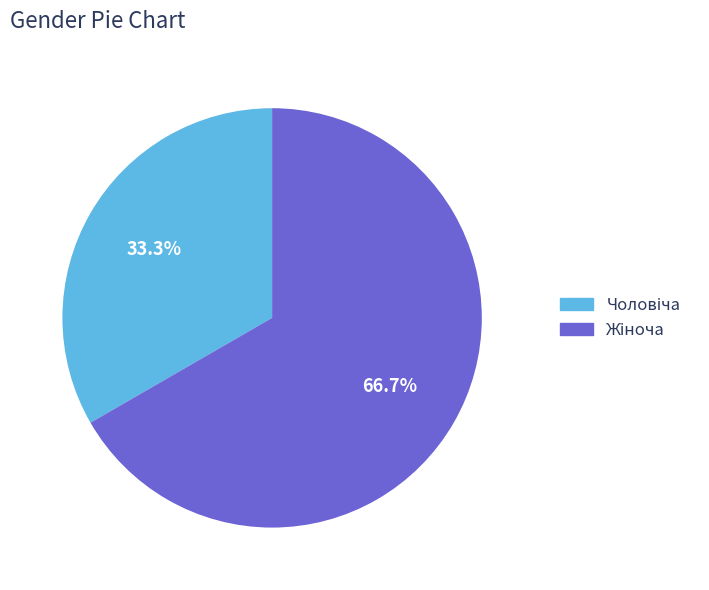

Does any single category account for the majority?

Yes